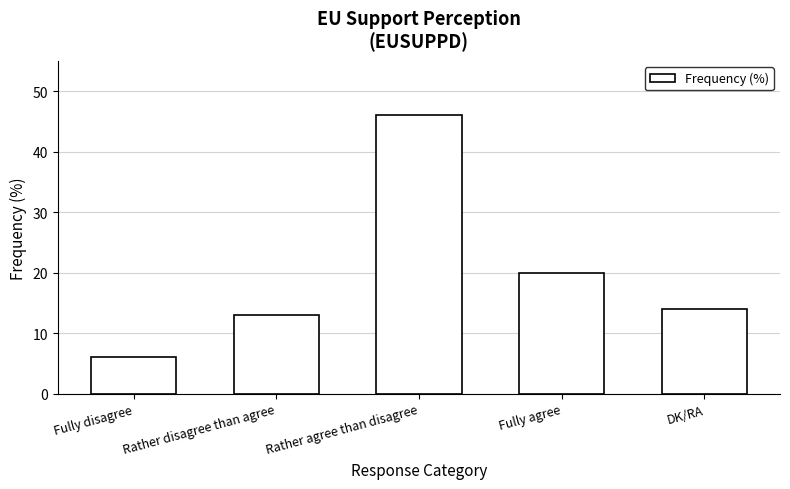

What position from the left is Fully agree?

4